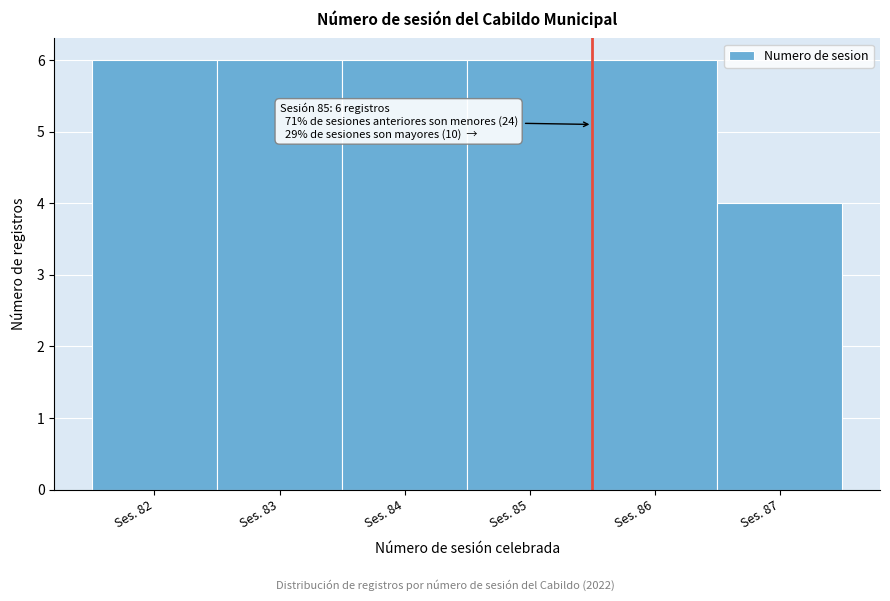

Reading left to right, extract all data points from this chart.

6	6	6	6	6	4